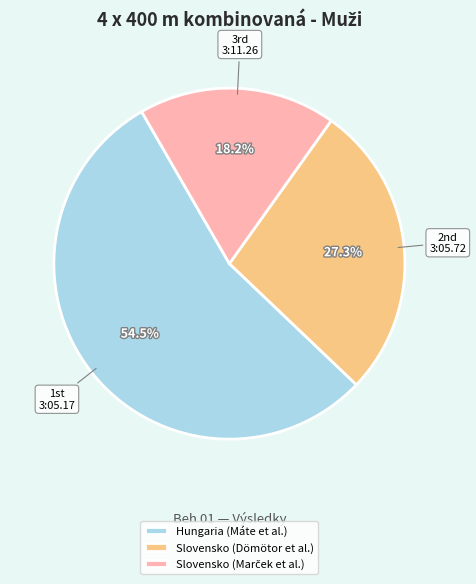

Between Slovensko (Dömötor et al.) and Hungaria (Máte et al.), which is larger?

Hungaria (Máte et al.)